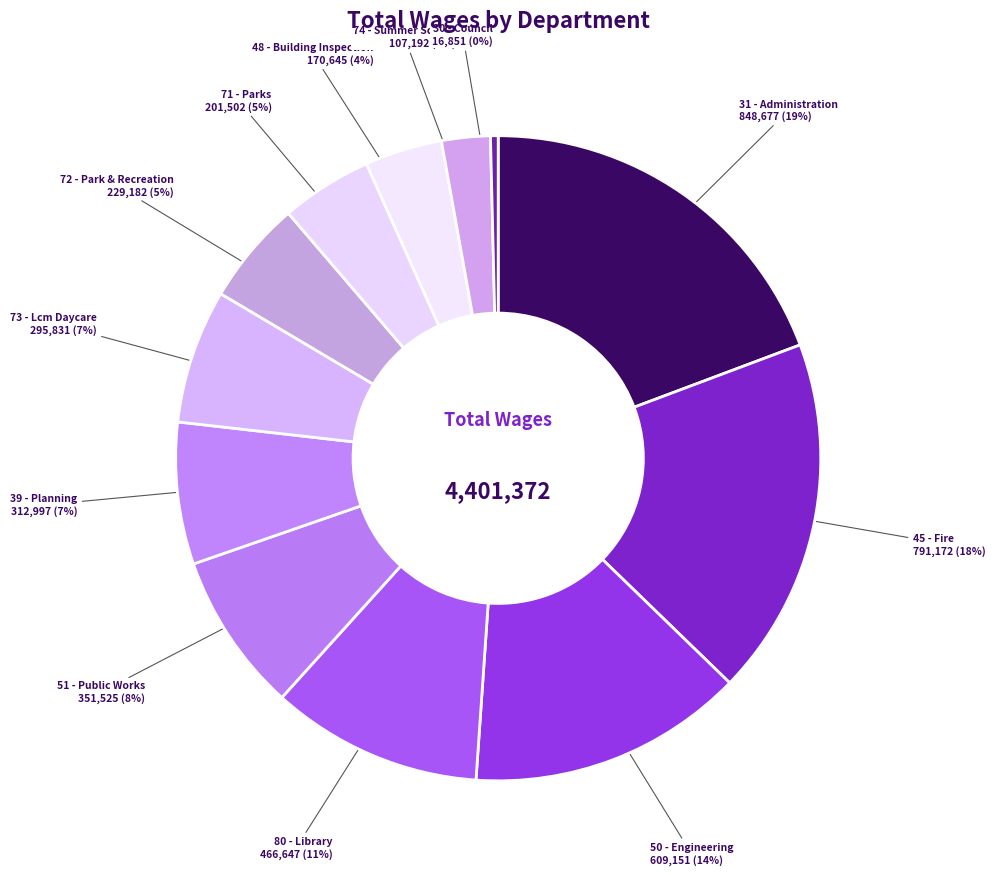

To the nearest percent, what is the average slice percentage?

8%